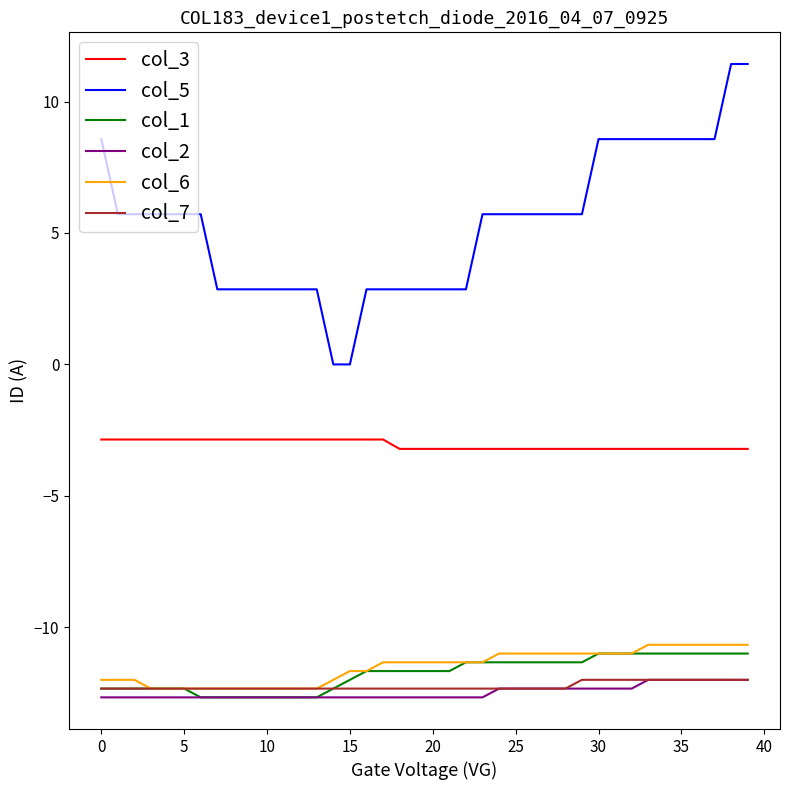

True or false: col_6 and col_2 intersect in this chart.

False